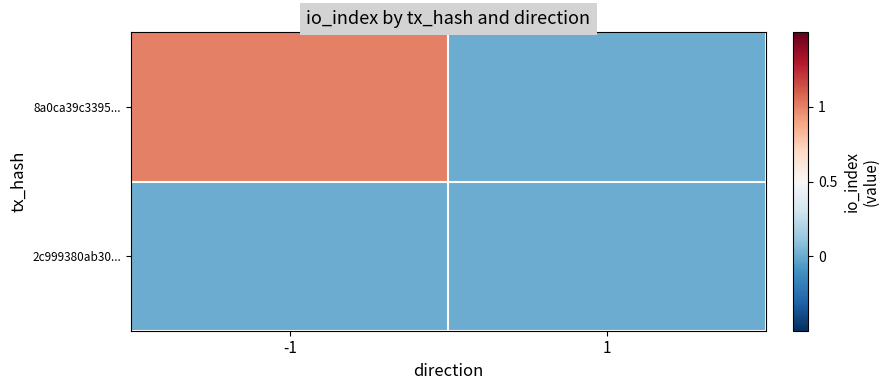

At how many categories does at least one series exceed 0?

1